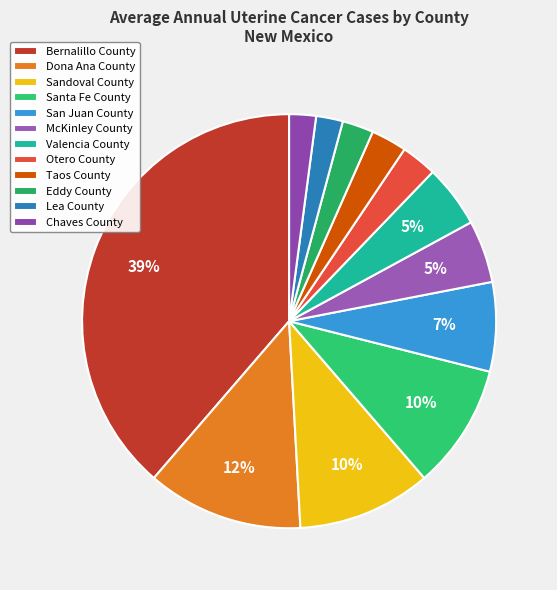

Rank the categories by value from lowest to highest.

Lea County, Chaves County, Eddy County, Otero County, Taos County, McKinley County, Valencia County, San Juan County, Santa Fe County, Sandoval County, Dona Ana County, Bernalillo County